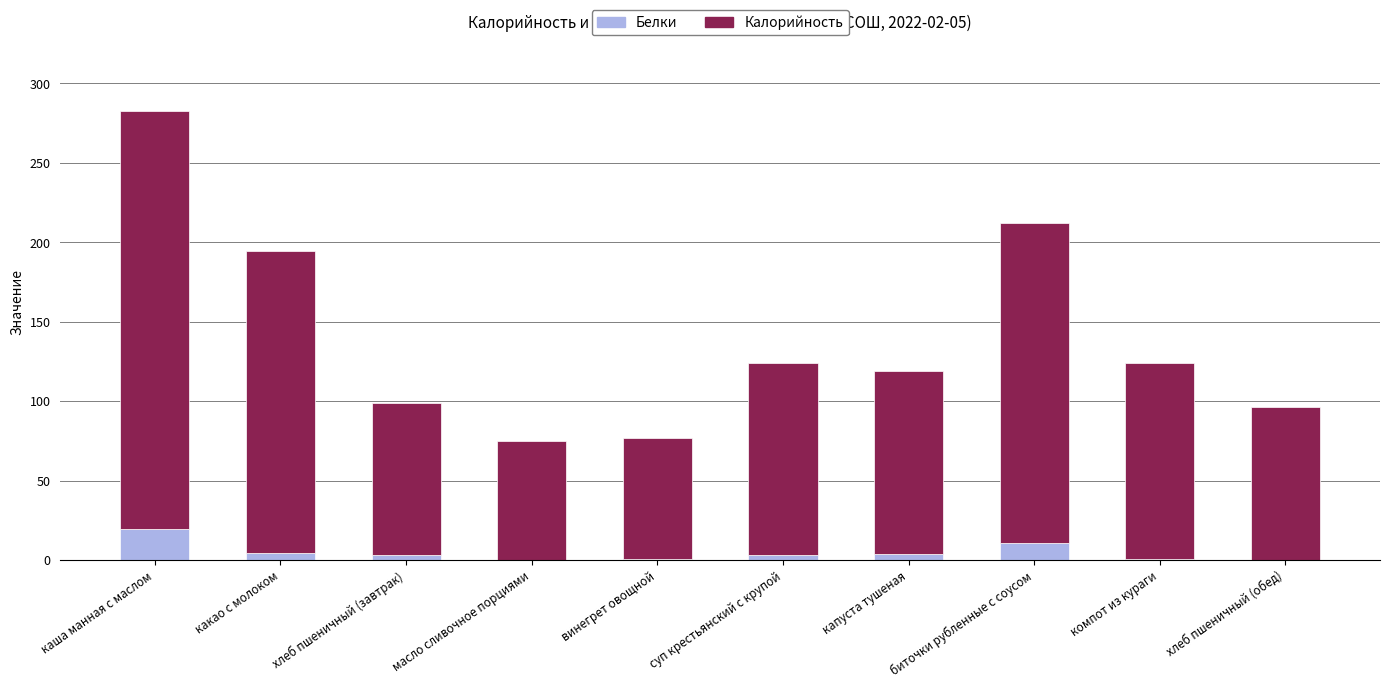

The Белки series shows 4.5 at какао с молоком. True or false?

True